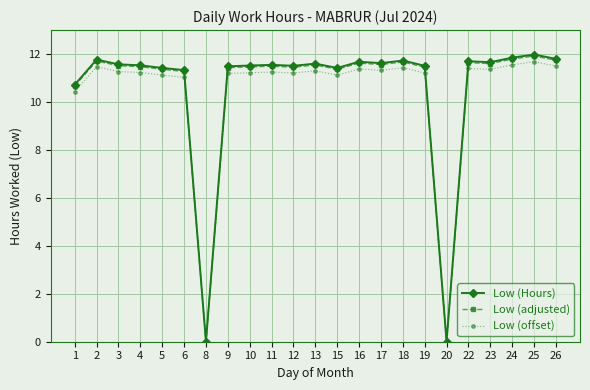

Where is the first local maximum for Low (adjusted)?

2